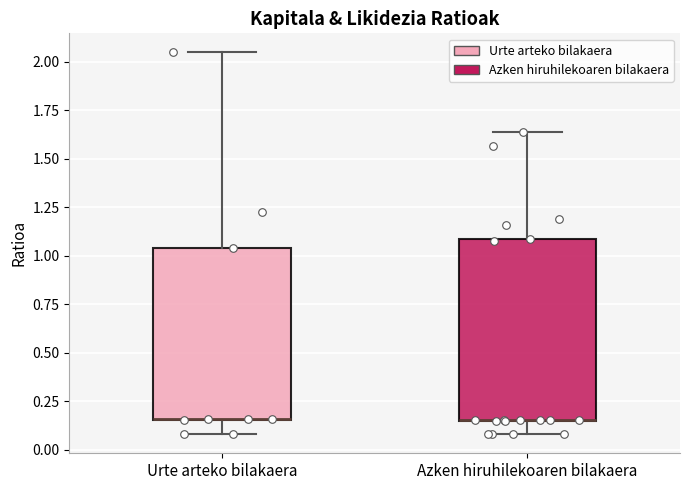

Reading left to right, transcribe this box plot: for each box, give where its median line is, the range the box spans, and where its two whiskers end, as read against the y-axis. The values are not printed on the chart, so give them approximately, as read against the axis.

Urte arteko bilakaera: median 0.15 (drawn on the box's lower edge), box 0.15 to 1.05, whiskers 0.10 to 2.05
Azken hiruhilekoaren bilakaera: median 0.15 (drawn on the box's lower edge), box 0.15 to 1.10, whiskers 0.10 to 1.65